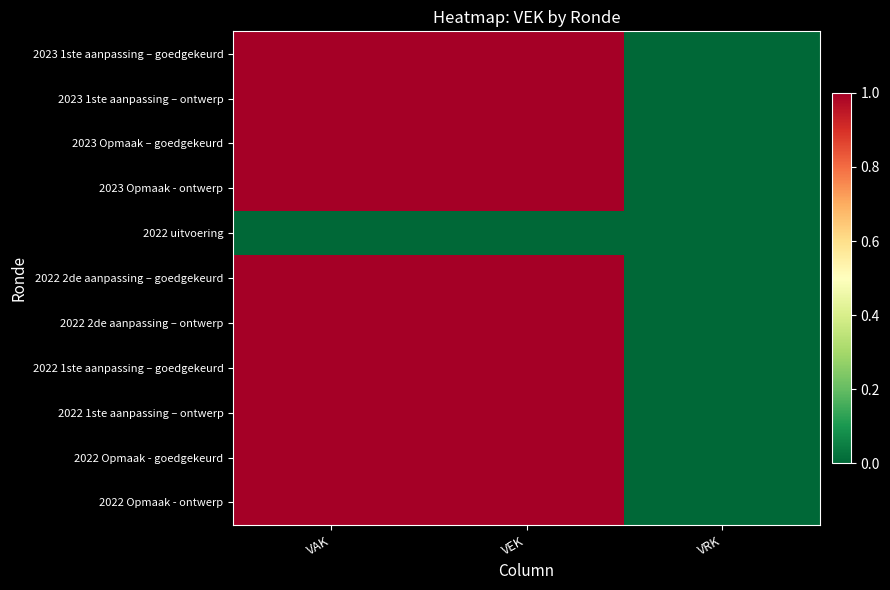

At how many categories does at least one series exceed 17719?

2